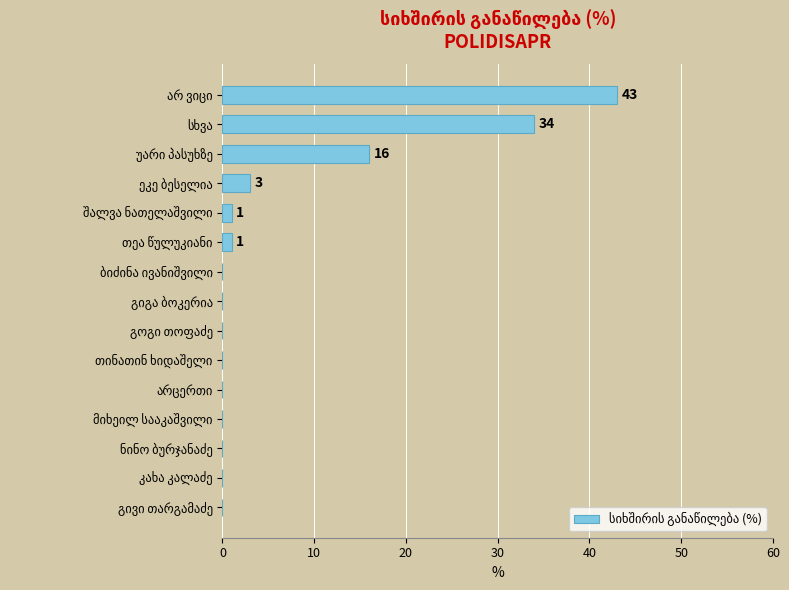

What is the maximum value shown in the chart?

43